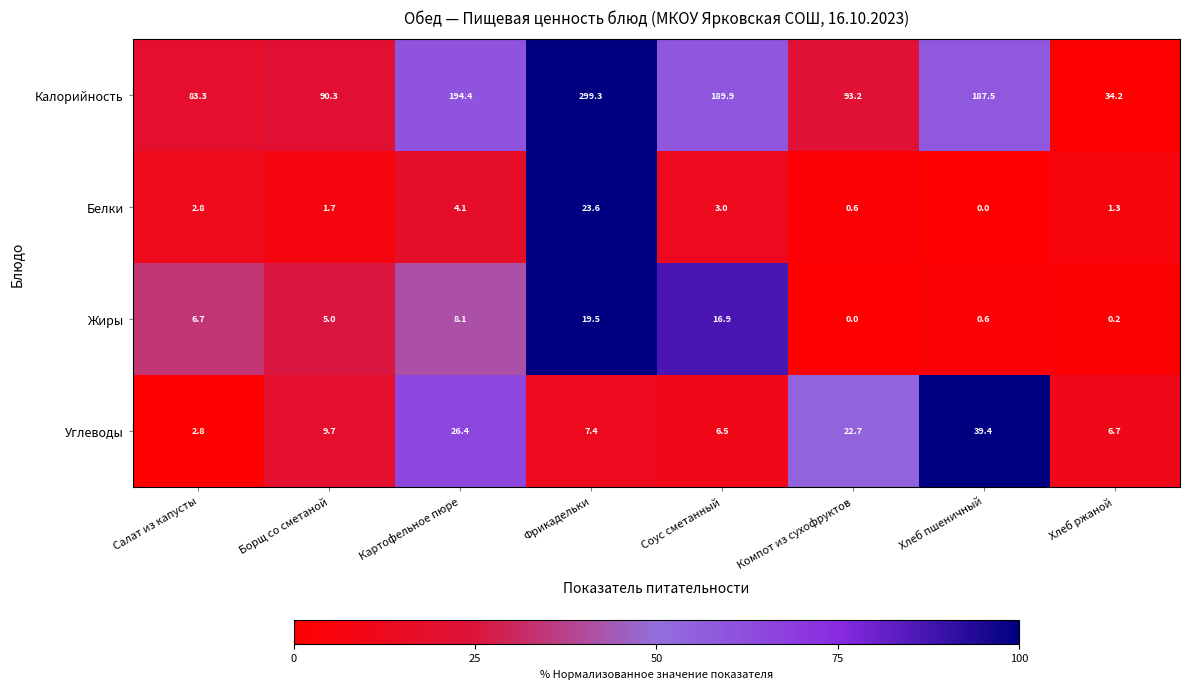

What is the sum of the Жиры values at Картофельное пюре and Хлеб ржаной?

8.3